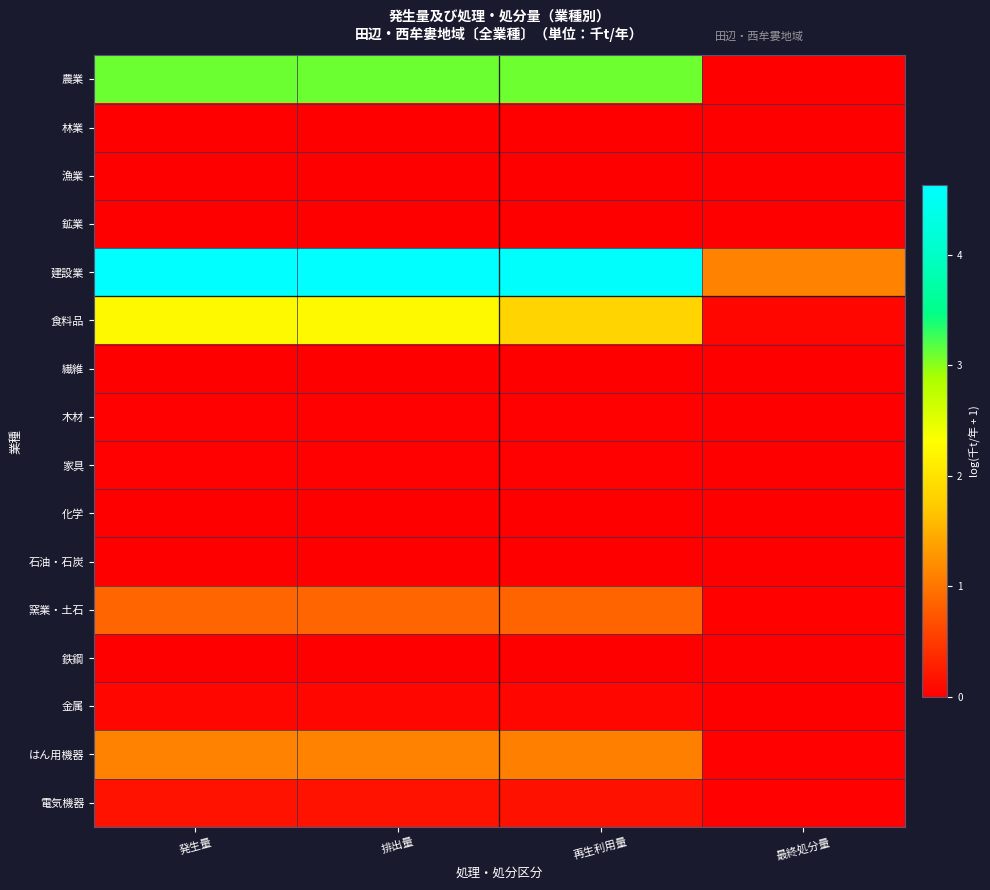

What is the greatest value displayed?

4.6